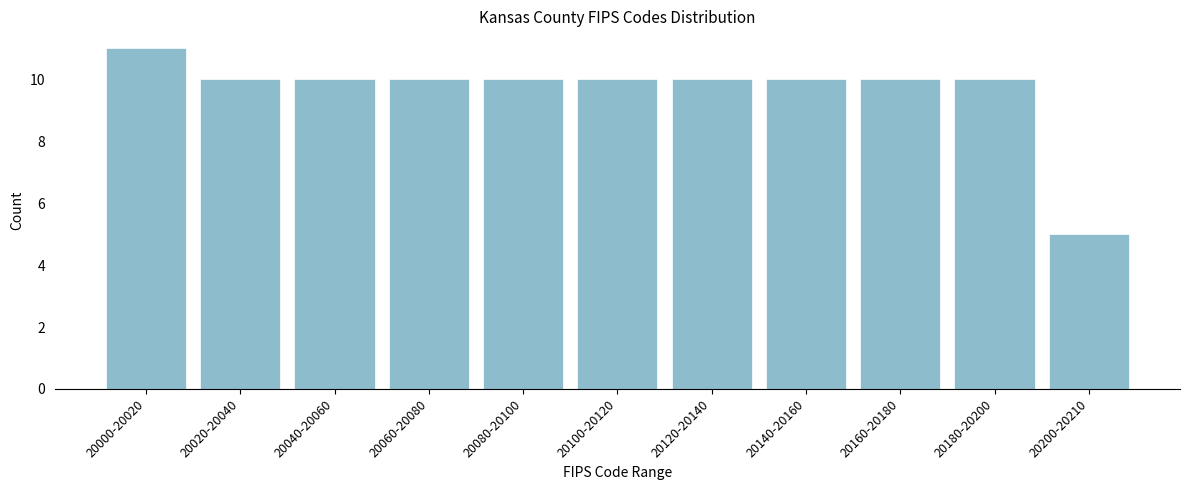

Reading left to right, extract all data points from this chart.

11	10	10	10	10	10	10	10	10	10	5